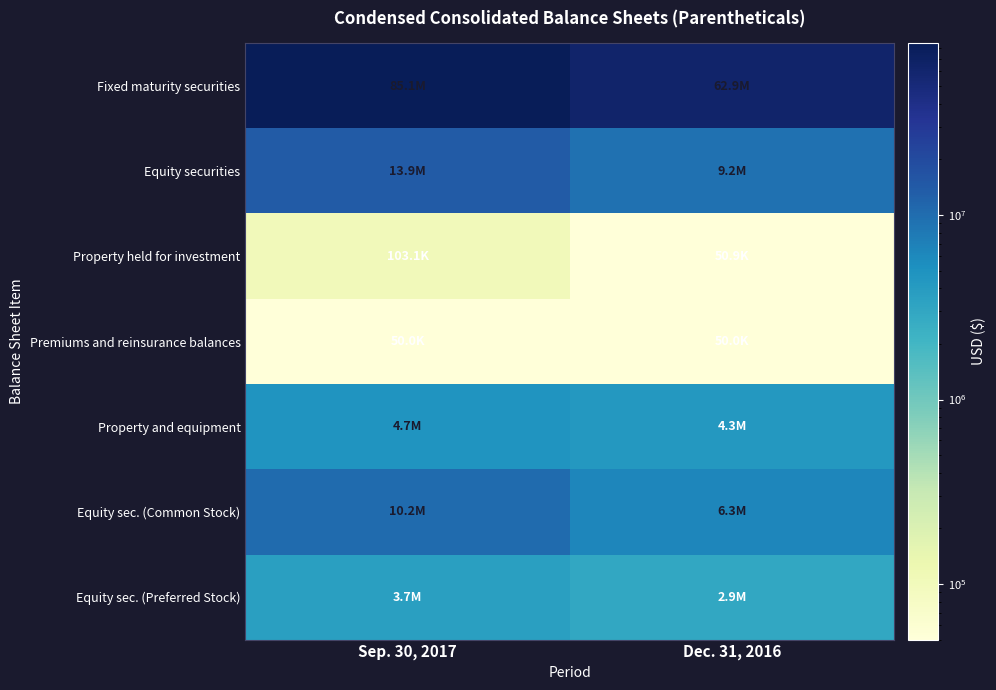

What is the difference between the highest and lowest values at Dec. 31, 2016?

62879091